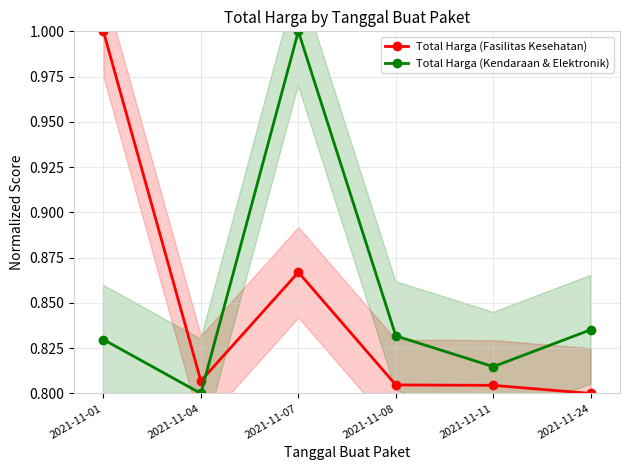

Between 2021-11-01 and 2021-11-07, which is larger?

2021-11-01